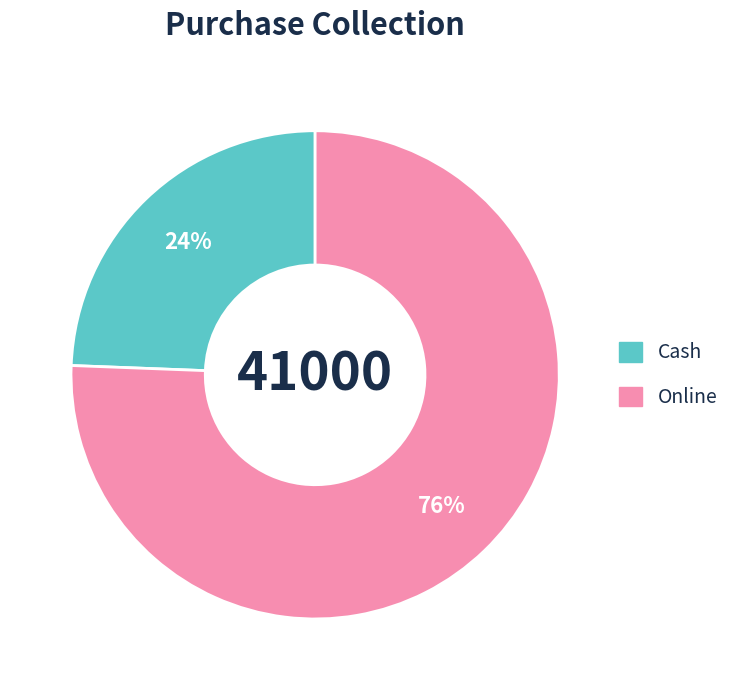

Between Online and Cash, which is larger?

Online